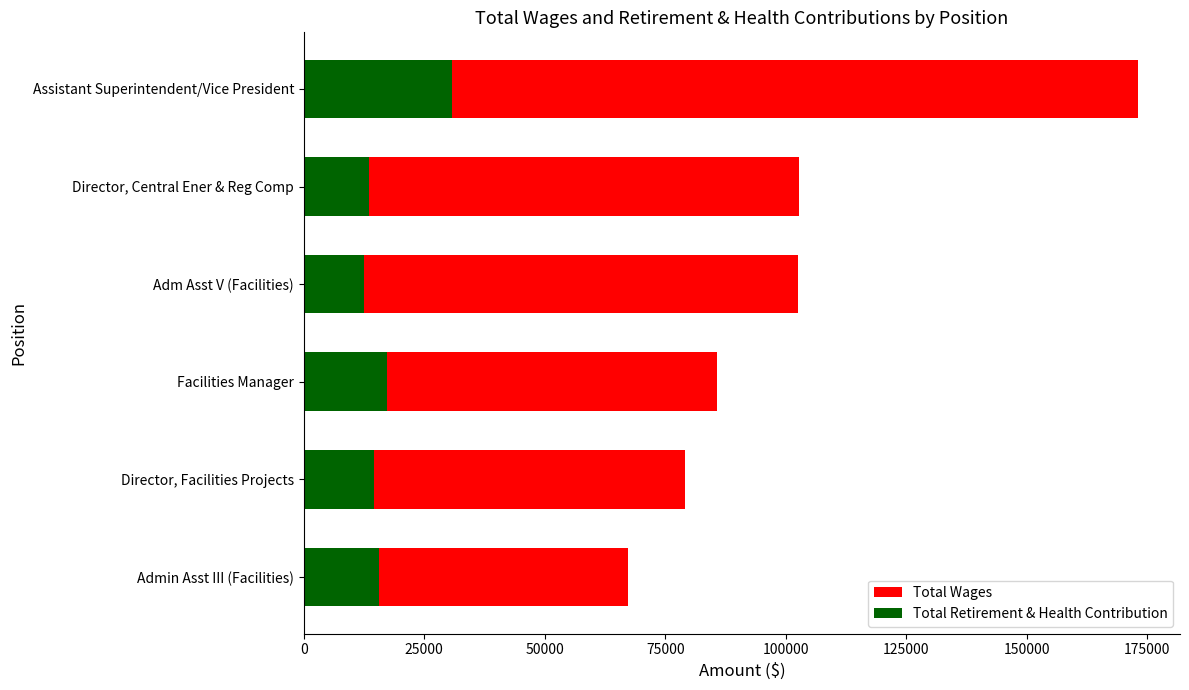

What is the sum of all Total Retirement & Health Contribution values?

104084